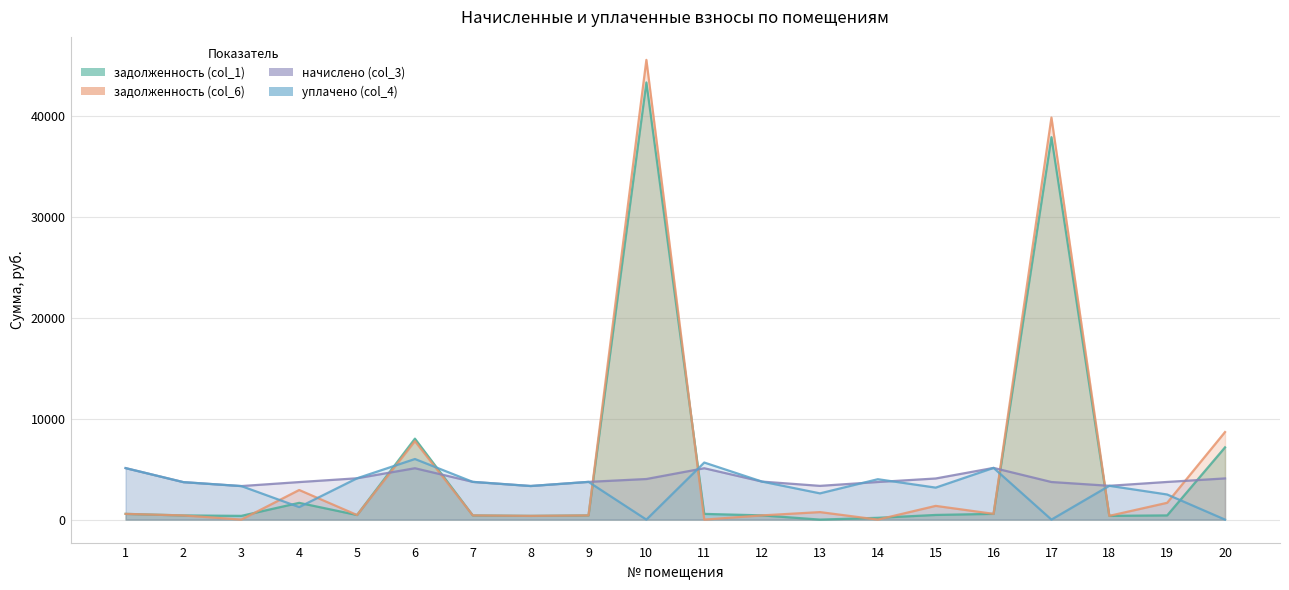

Rank the series by their average value, from lowest to highest.

уплачено (col_4), начислено (col_3), задолженность (col_1), задолженность (col_6)